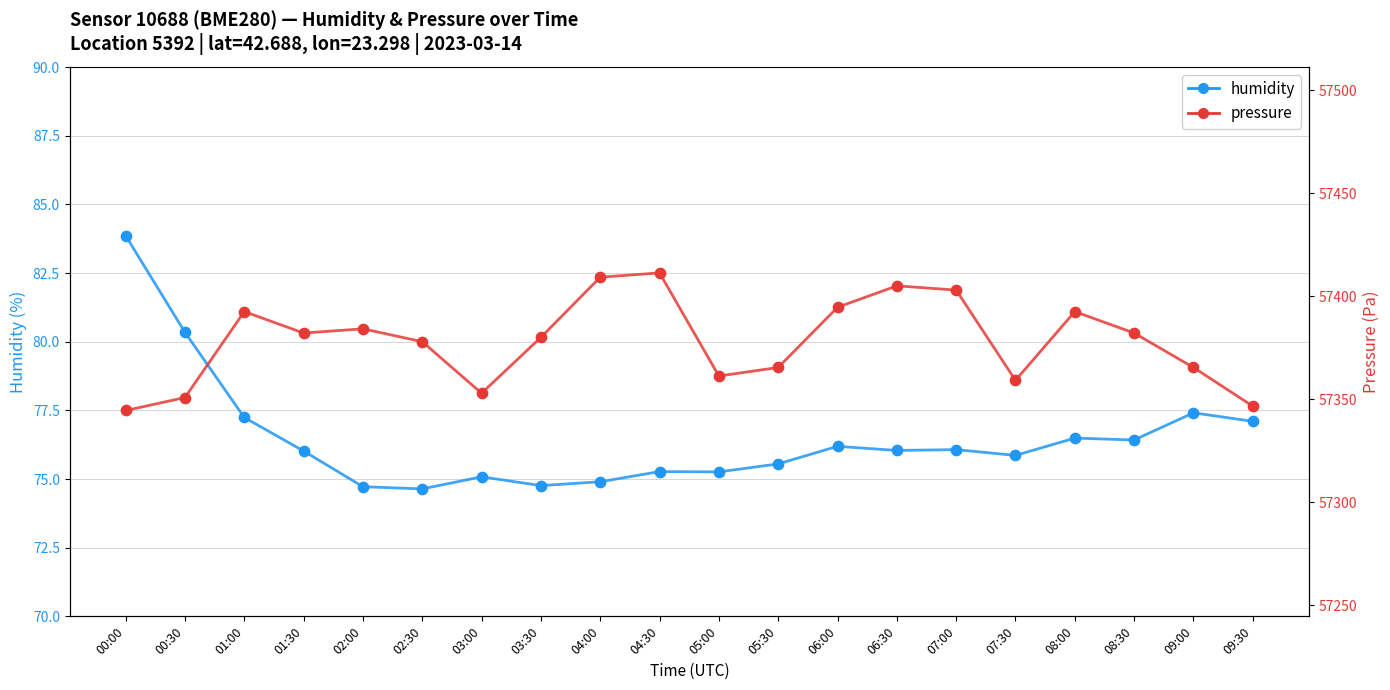

At how many categories does at least one series exceed 24721?

20